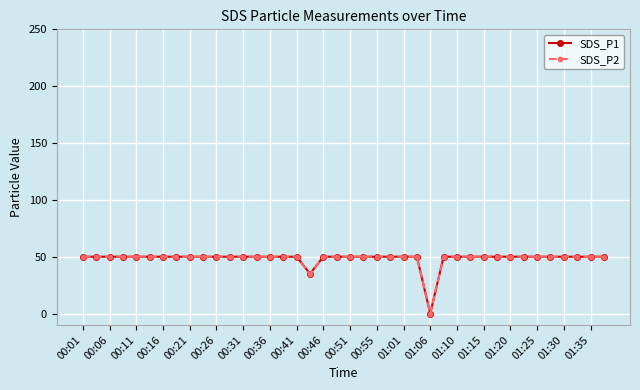

Is this an area chart (filled region under the line)?

No